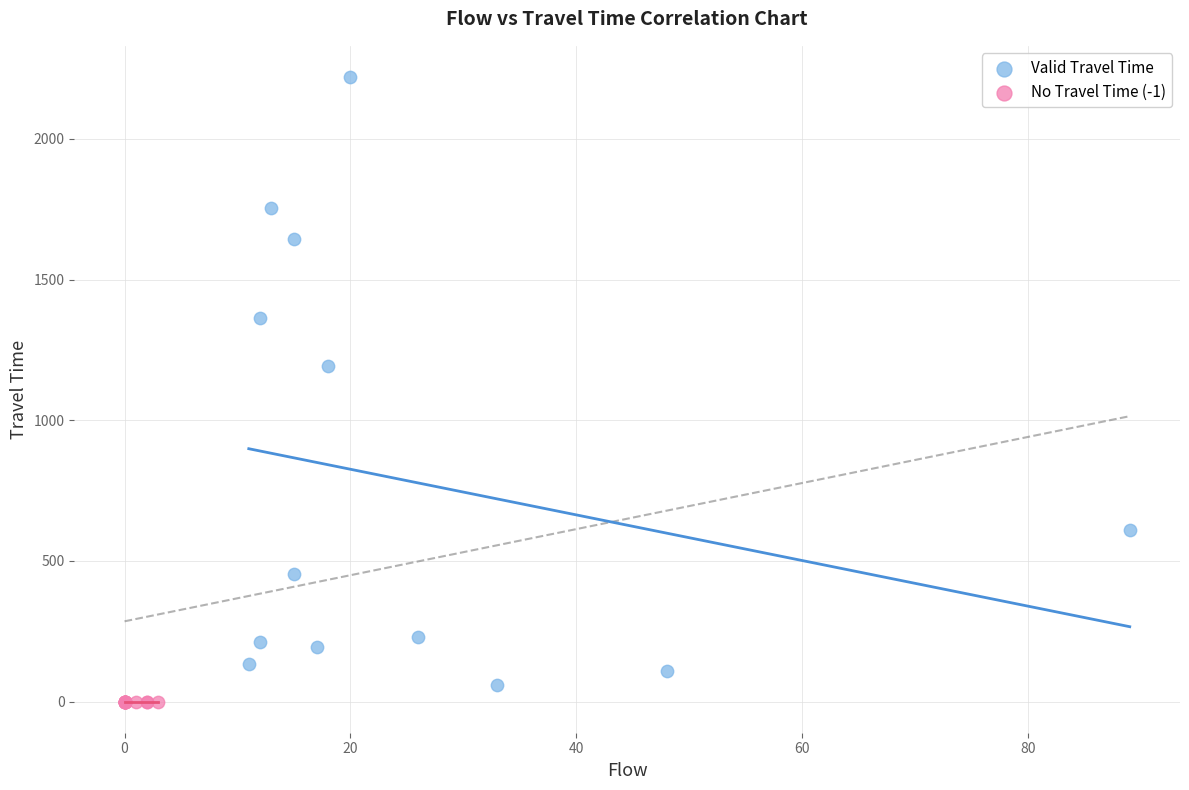

Which series reaches the maximum Y coordinate?

Valid Travel Time